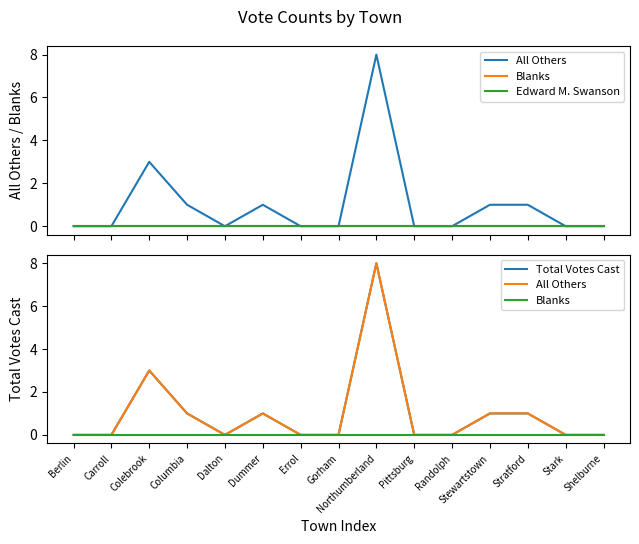

Does the chart display data point markers on the line(s)?

No